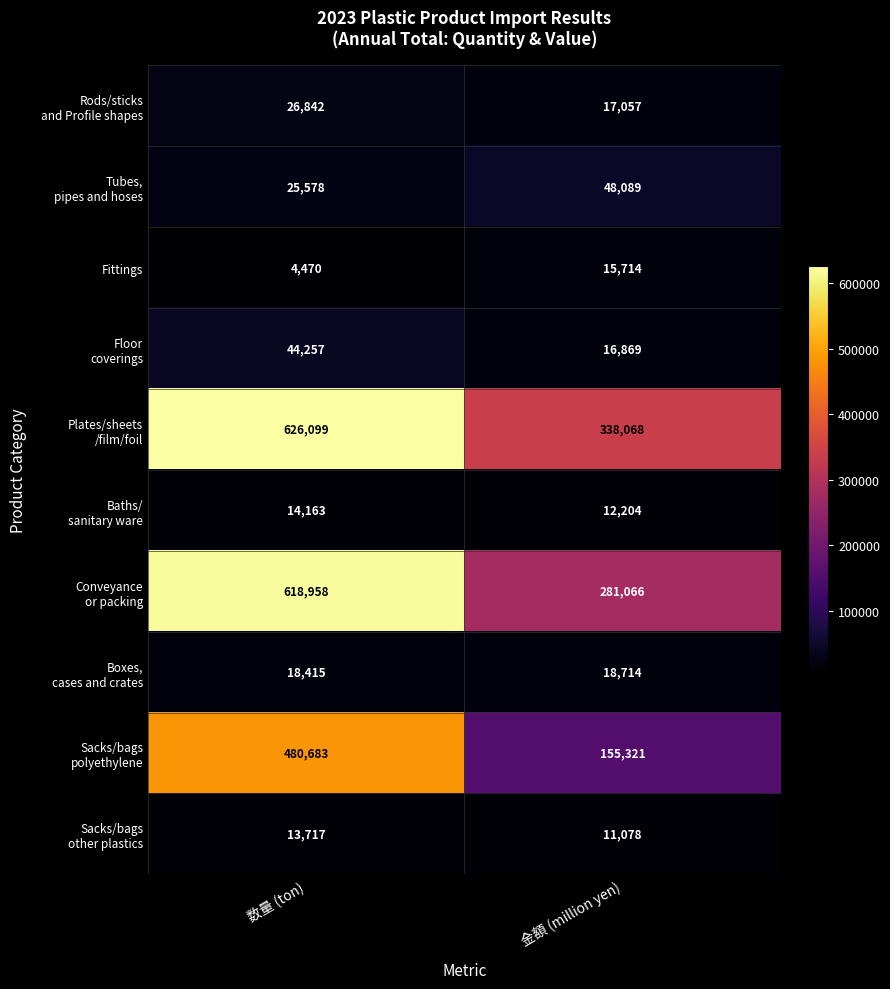

What is the difference between the Fittings values at 金額 (million yen) and 数量 (ton)?

11244